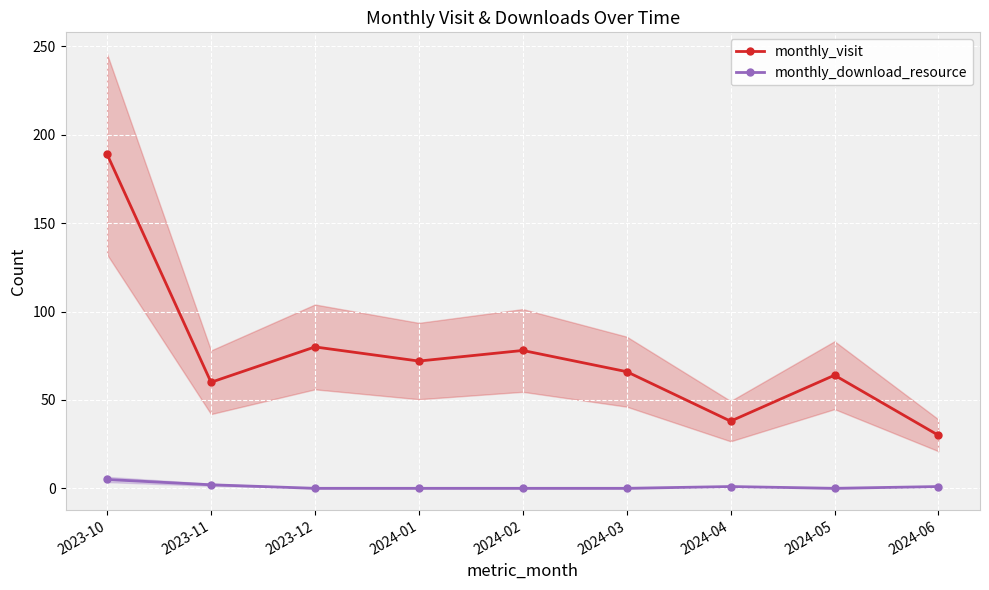

What is the label of the 5th point from the left?

2024-02